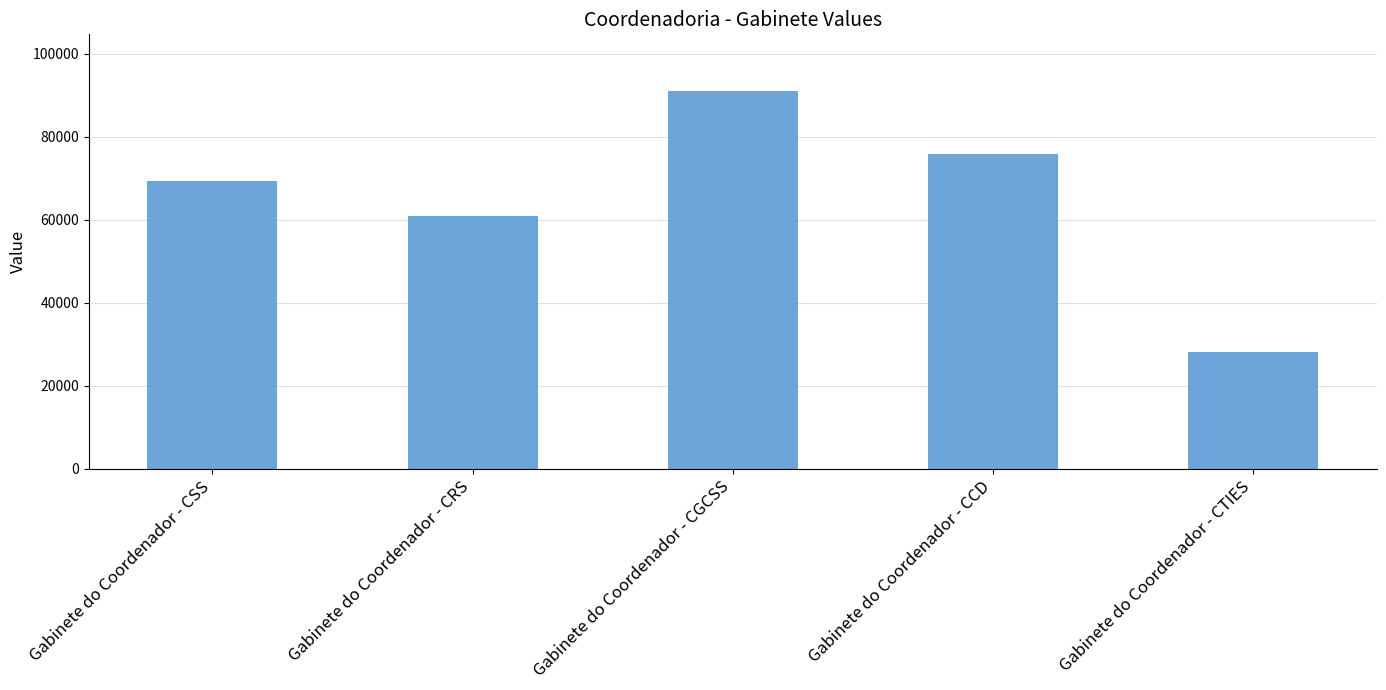

Does the chart contain stacked bars?

No